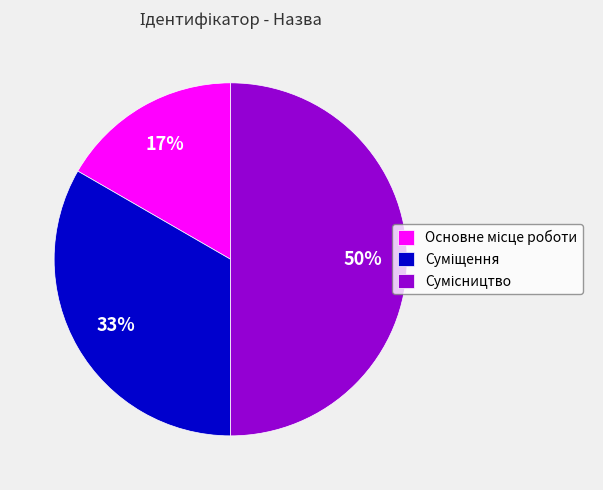

To the nearest percent, what is the average slice percentage?

33%